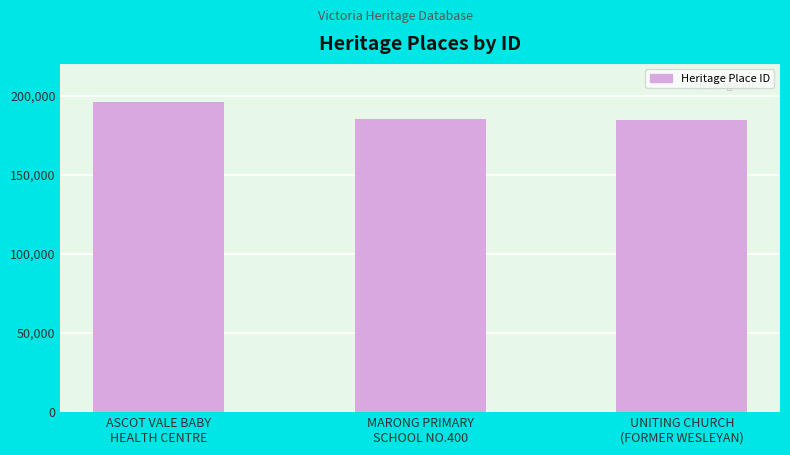

What is the difference between the maximum and minimum values?

11416